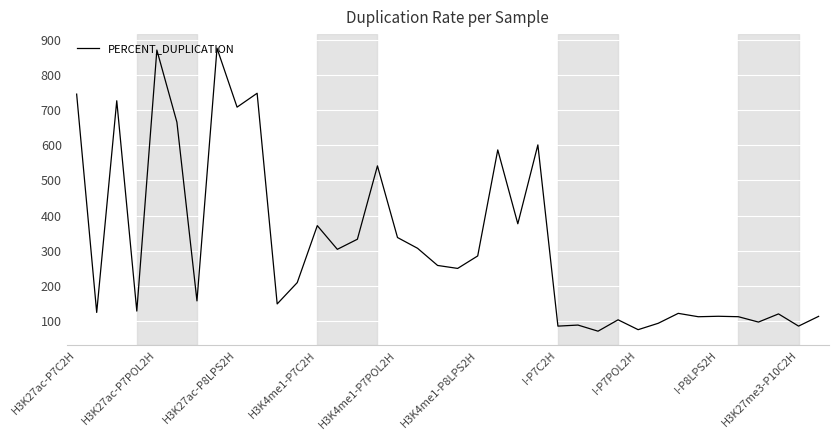

What is the difference between the maximum and minimum values?

806.1